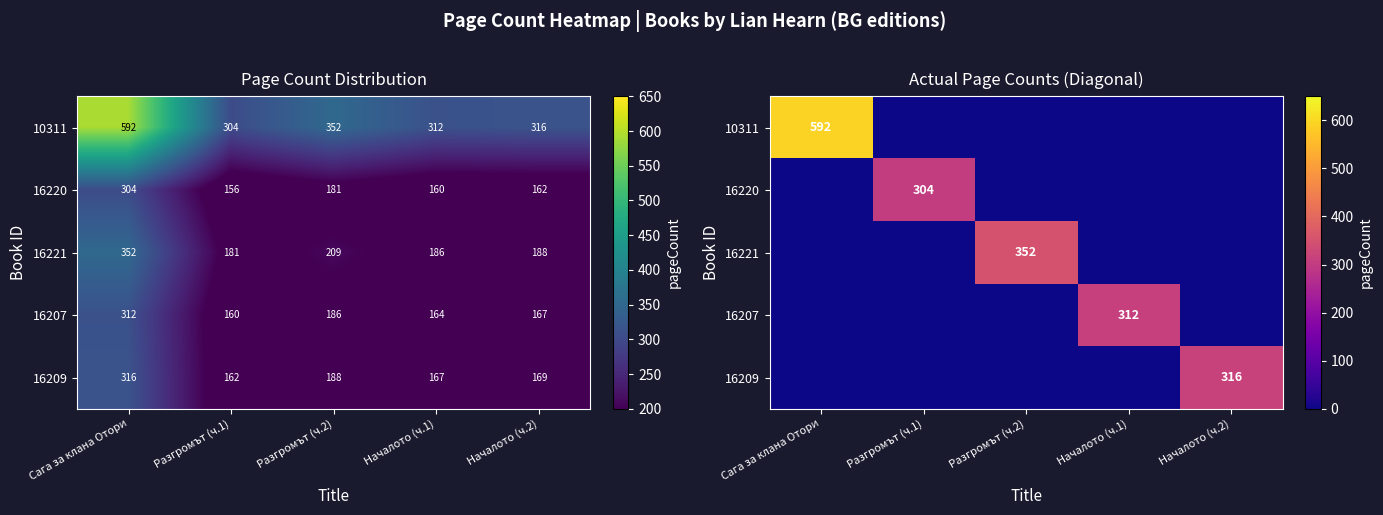

True or false: 10311 has a value of 279 at Началото (ч.2).

False